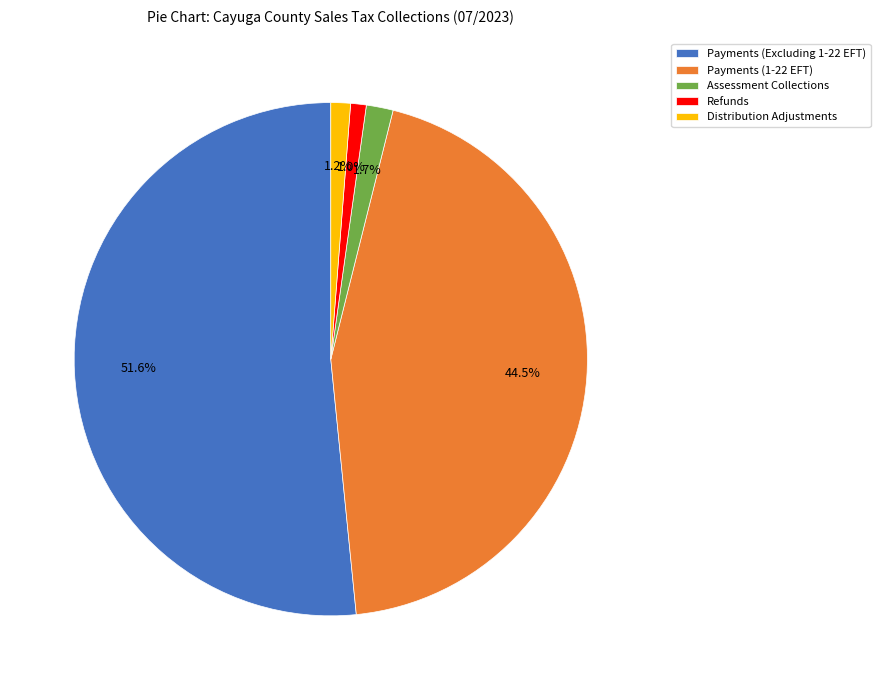

How much of the chart is everything except Refunds?

99.0%